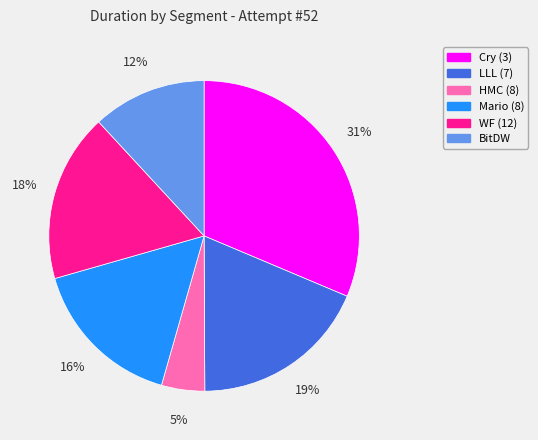

Does WF (12) represent more than half of the total?

No